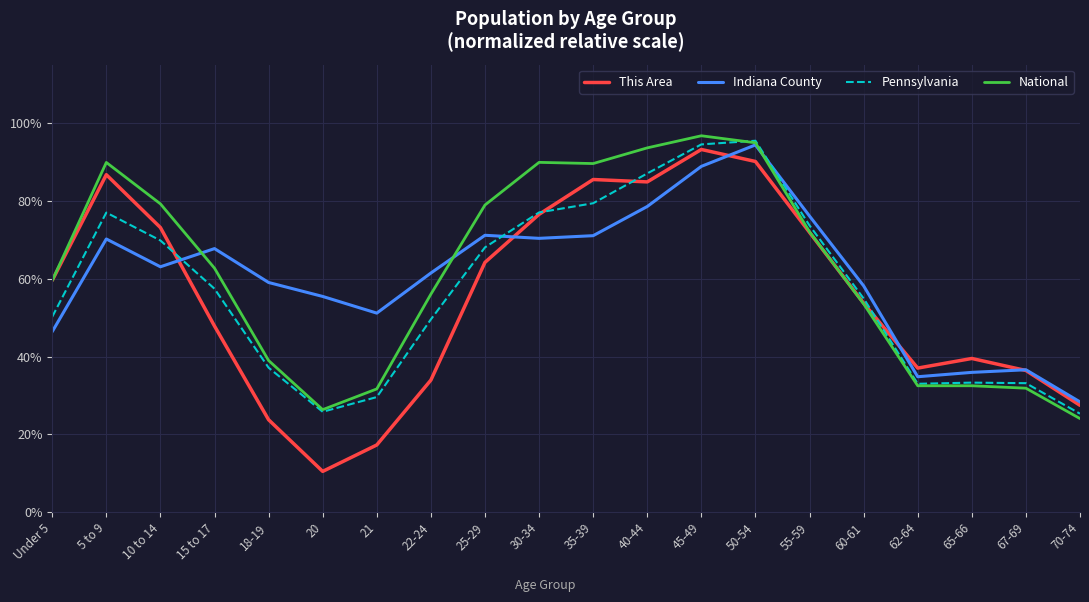

Rank the series at 15 to 17 from highest to lowest value.

Indiana County, National, Pennsylvania, This Area